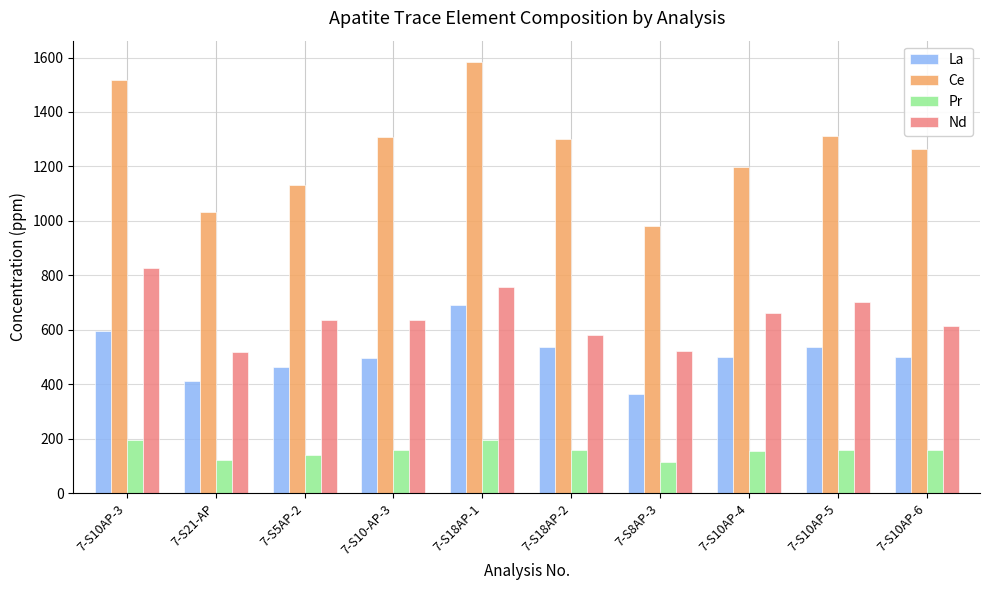

What is the minimum value for Pr?

114.8